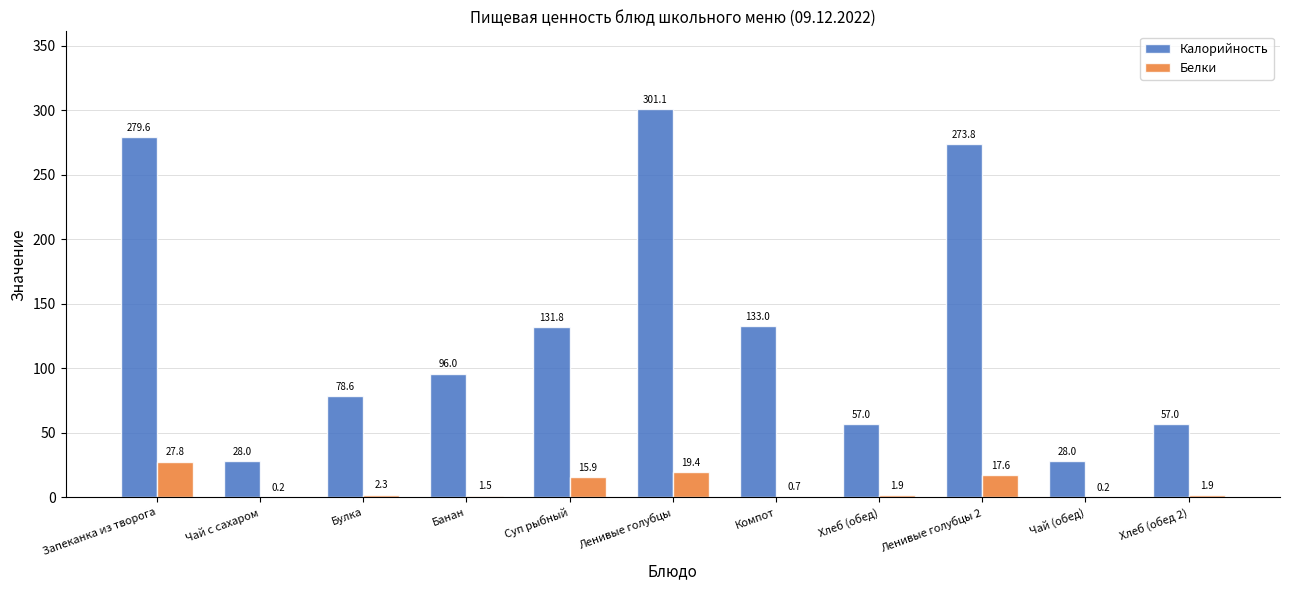

Where does the Калорийность series first go above 96?

Запеканка из творога